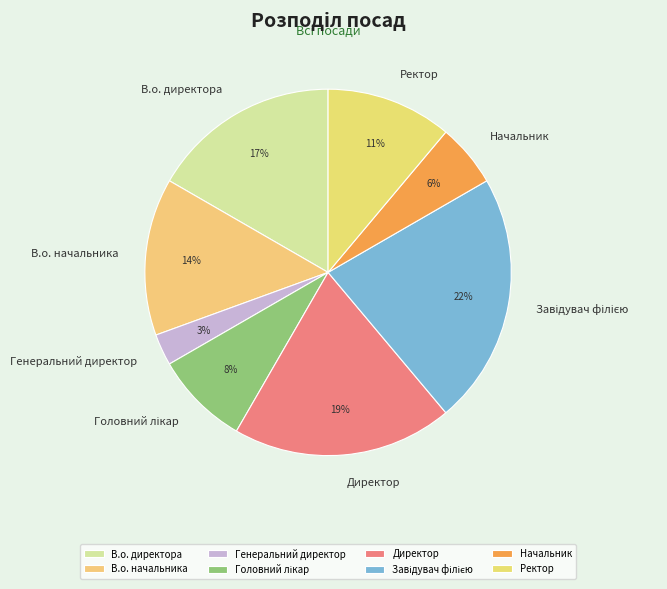

To the nearest percent, what percentage of the pie is В.о. начальника?

14%